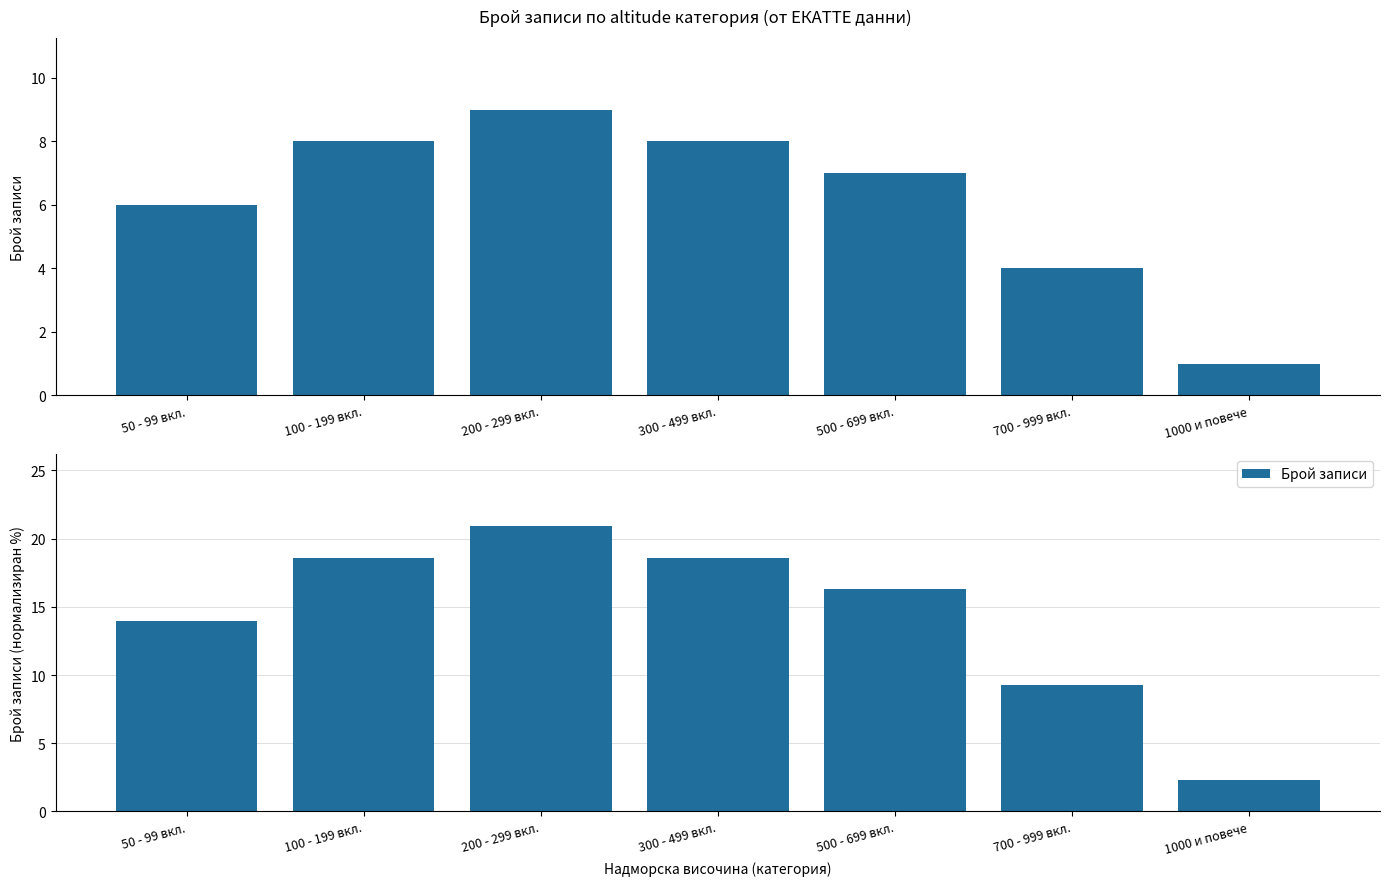

At which category does the chart reach its peak across all series?

200 - 299 вкл.